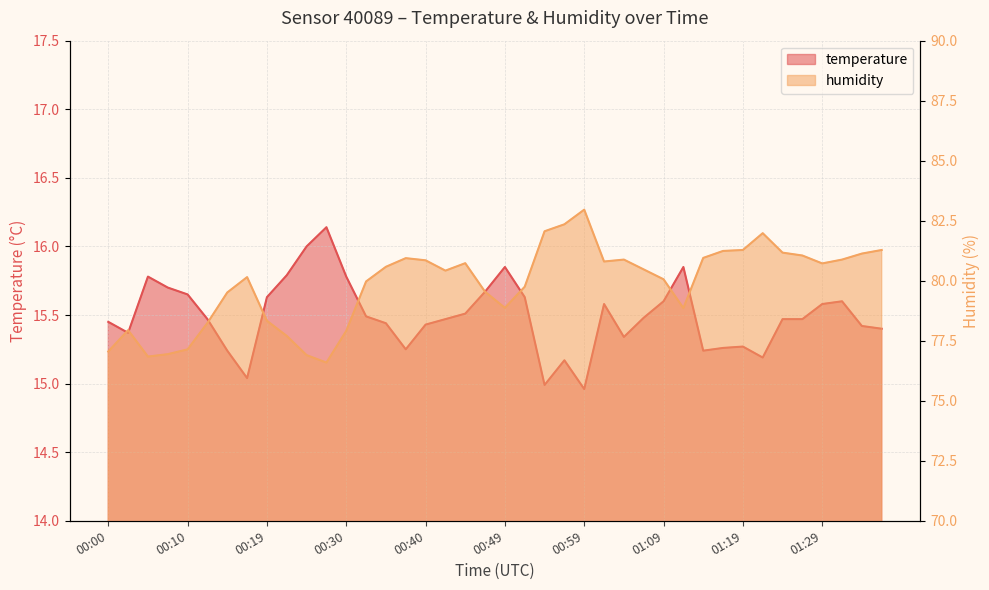

At which category does the chart reach its minimum across all series?

00:59